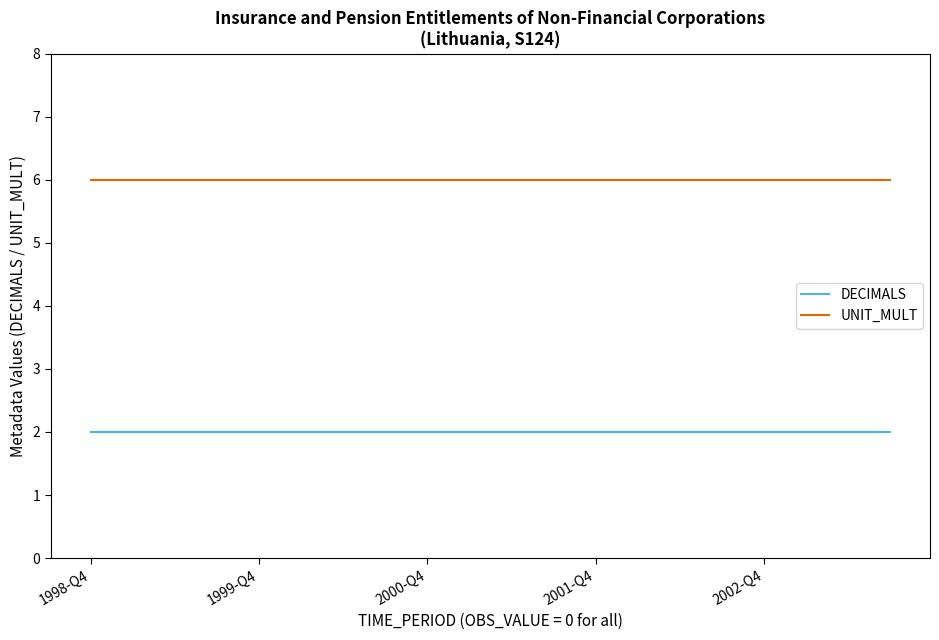

True or false: DECIMALS and UNIT_MULT intersect in this chart.

False